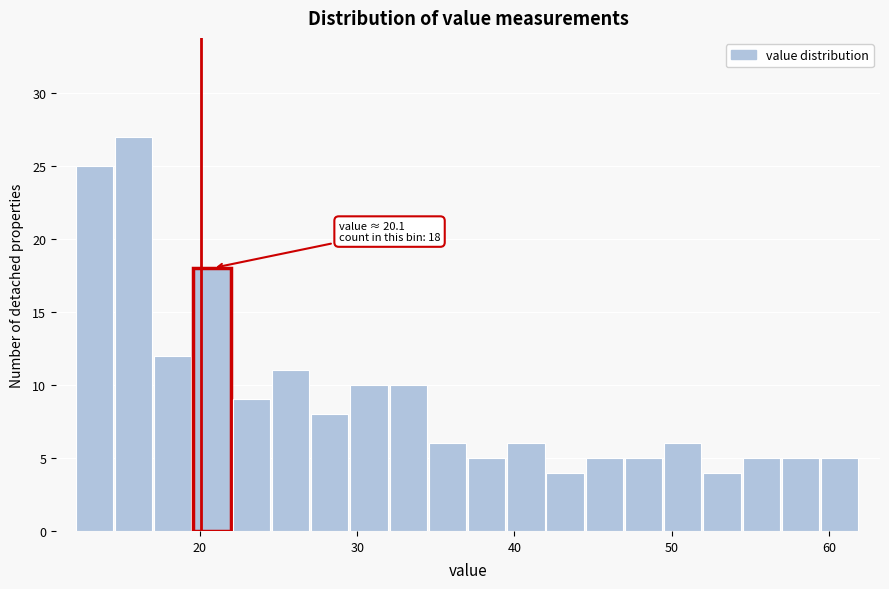

Read against the x-axis, roughly where is the centre of the tallest bar?

16